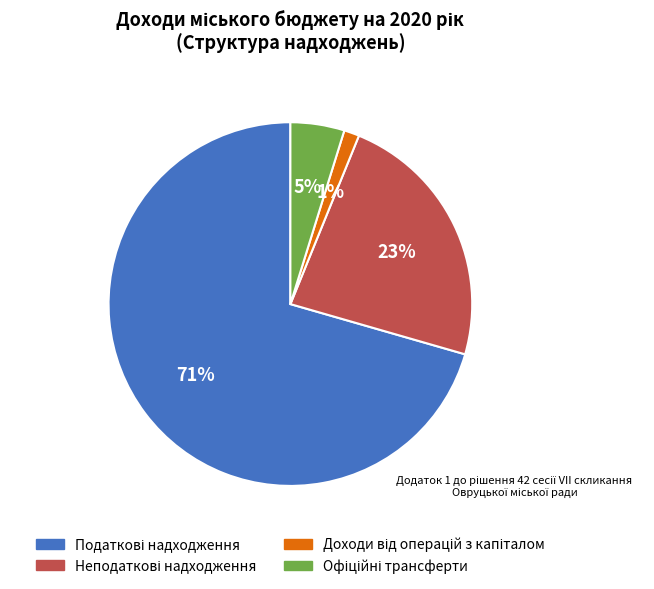

Is there a majority slice in this chart?

Yes